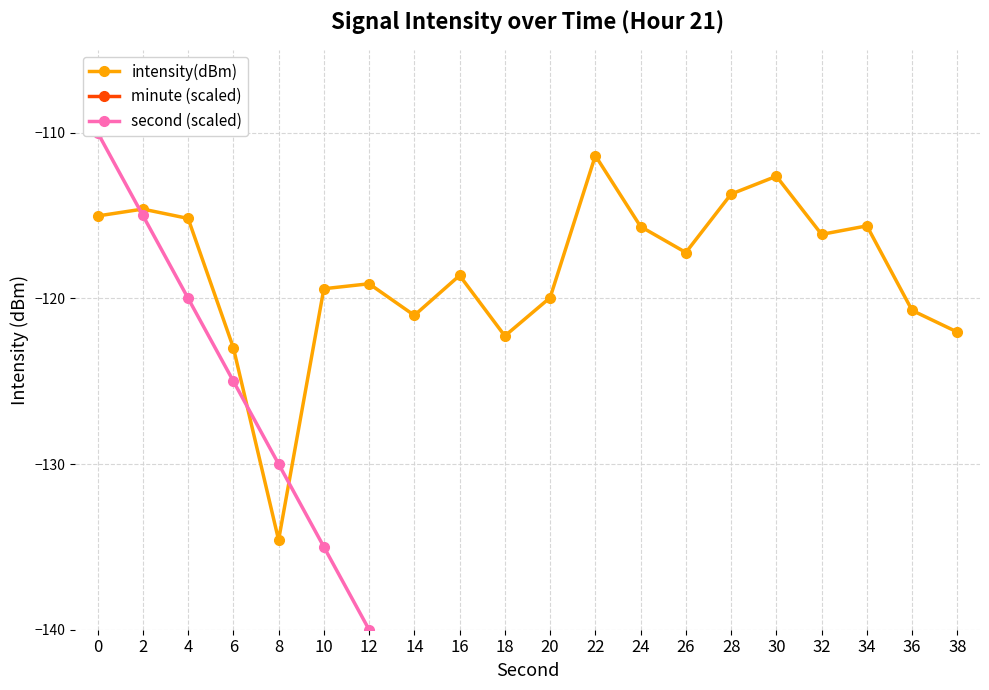

What is the spread (max minus min) of values at 10?

135.0